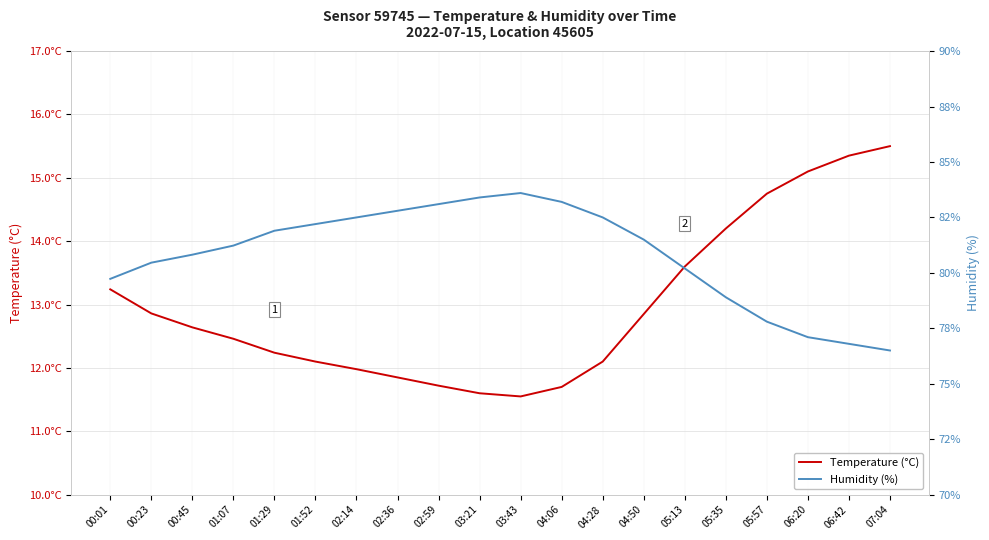

Which category has the lowest value across all series?

03:43